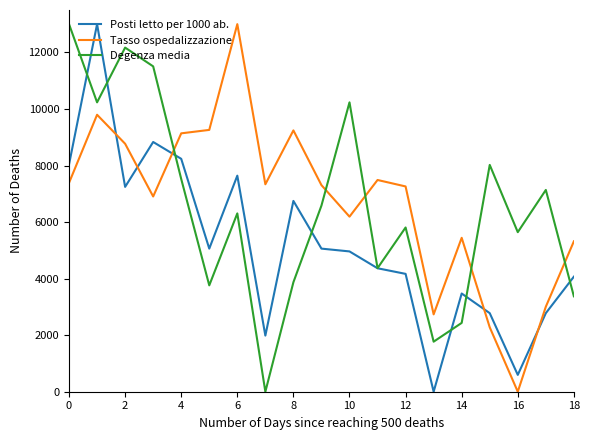

What are all the series names shown in the legend?

Posti letto per 1000 ab., Tasso ospedalizzazione, Degenza media